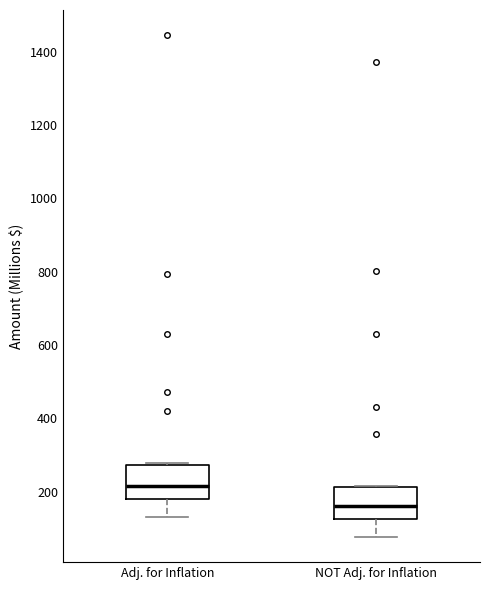

Where is the lower edge of the box for NOT Adj. for Inflation on the y-axis? The values are not printed on the chart, so give them approximately, as read against the axis.

120